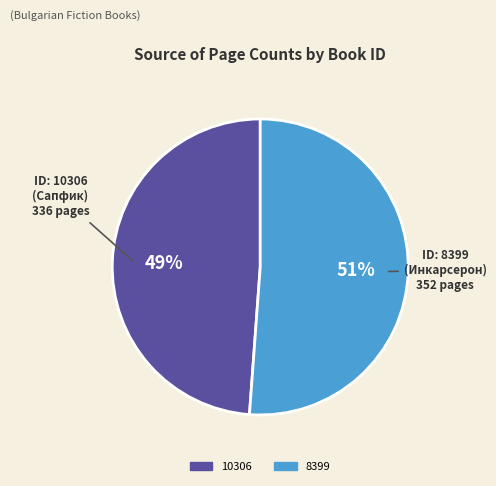

To the nearest percent, what percentage of the pie is 8399?

51%